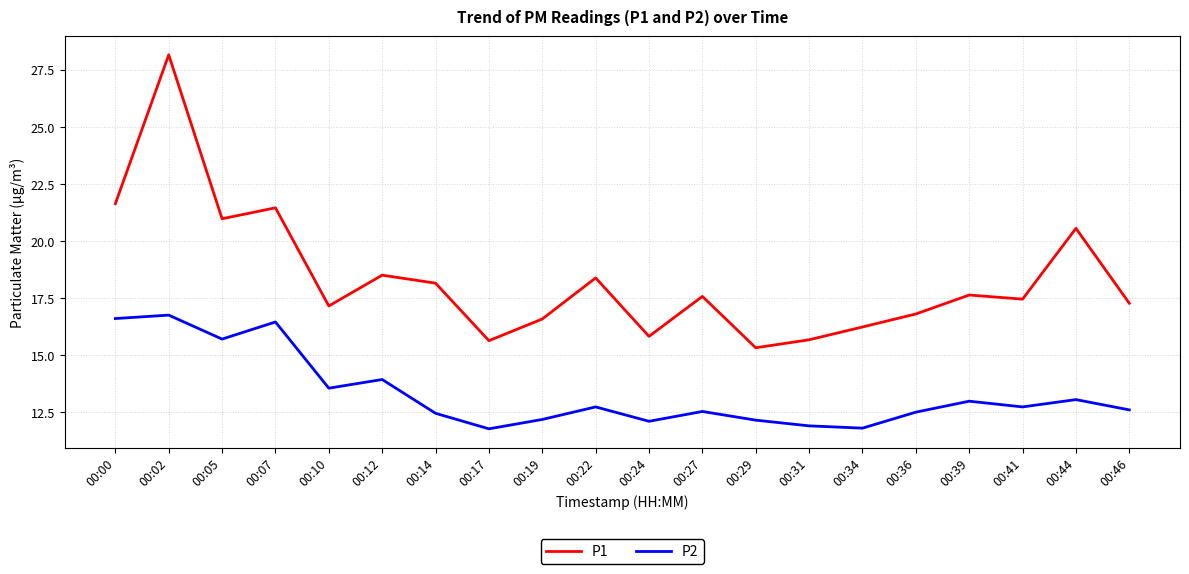

What is the difference between the P1 values at 00:14 and 00:24?

2.3